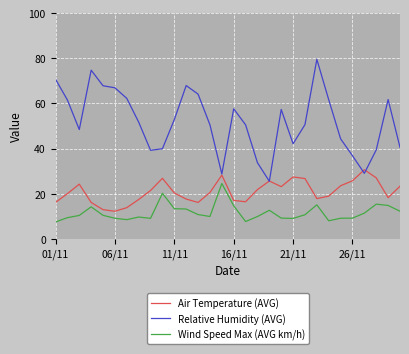

True or false: Wind Speed Max (AVG km/h) and Relative Humidity (AVG) cross at least once.

False